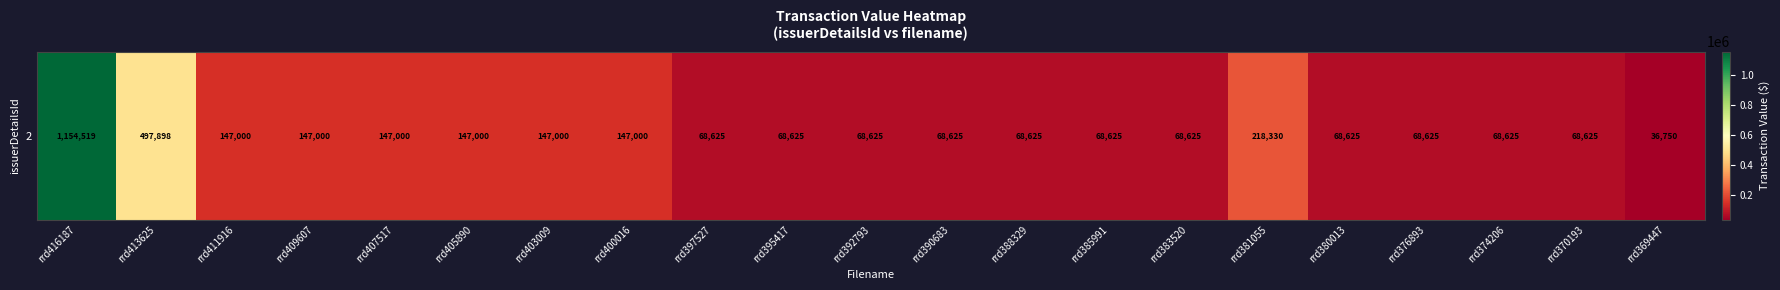

Reading left to right, extract all data points from this chart.

1154519	497898	147000	147000	147000	147000	147000	147000	68625	68625	68625	68625	68625	68625	68625	218330	68625	68625	68625	68625	36750